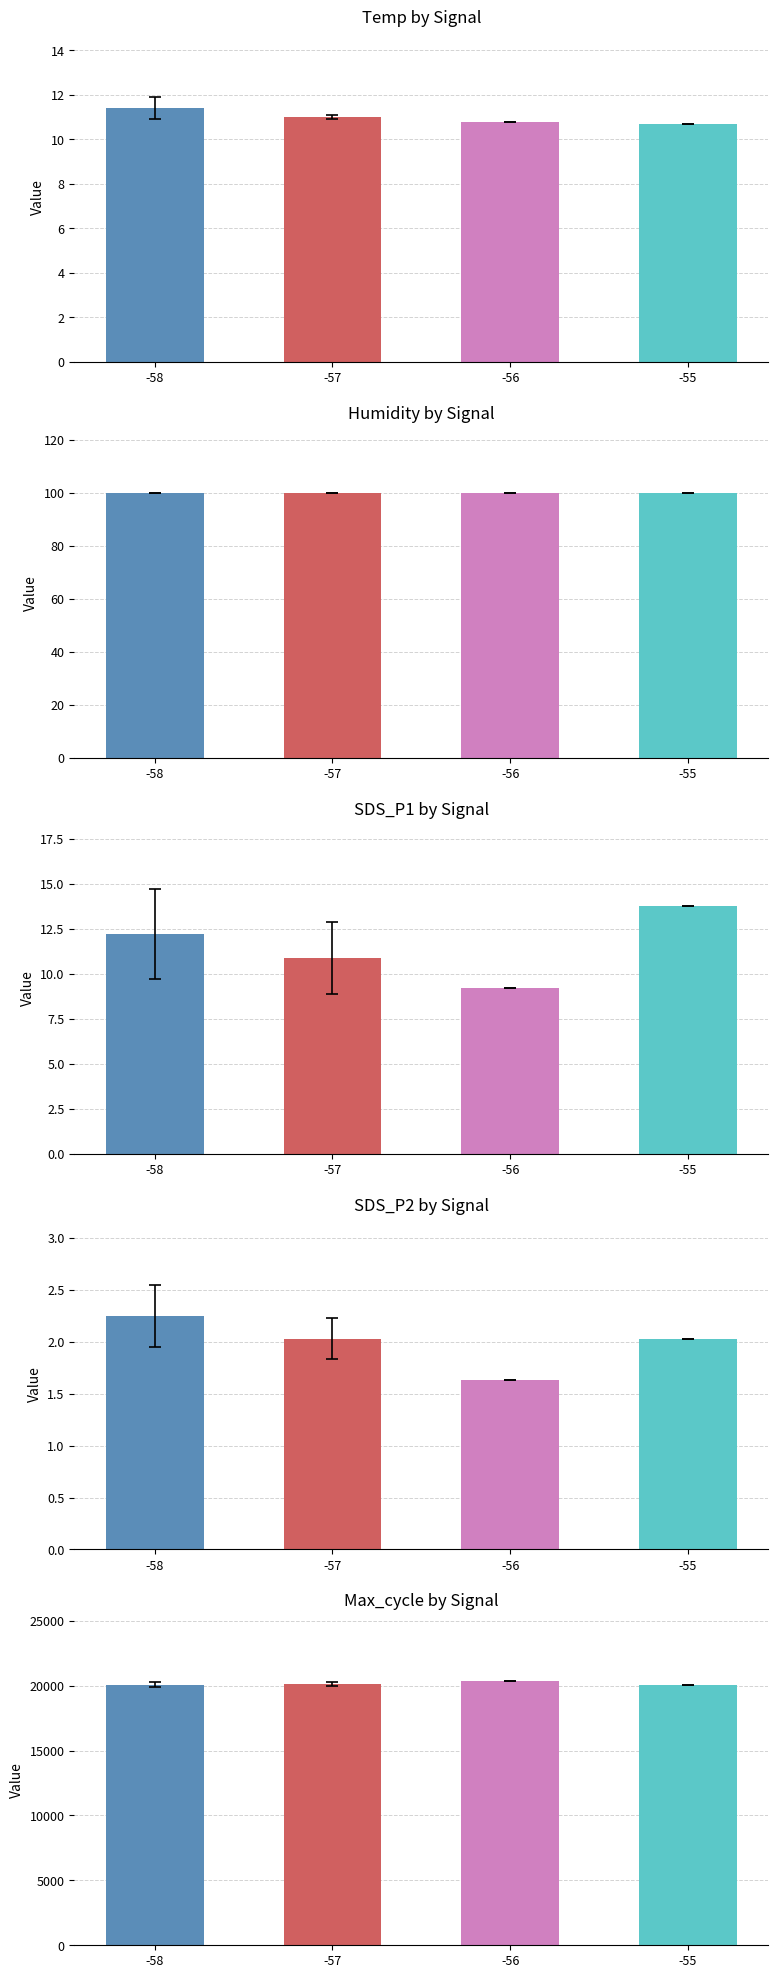

What is the total value across all series at -57?

20231.8